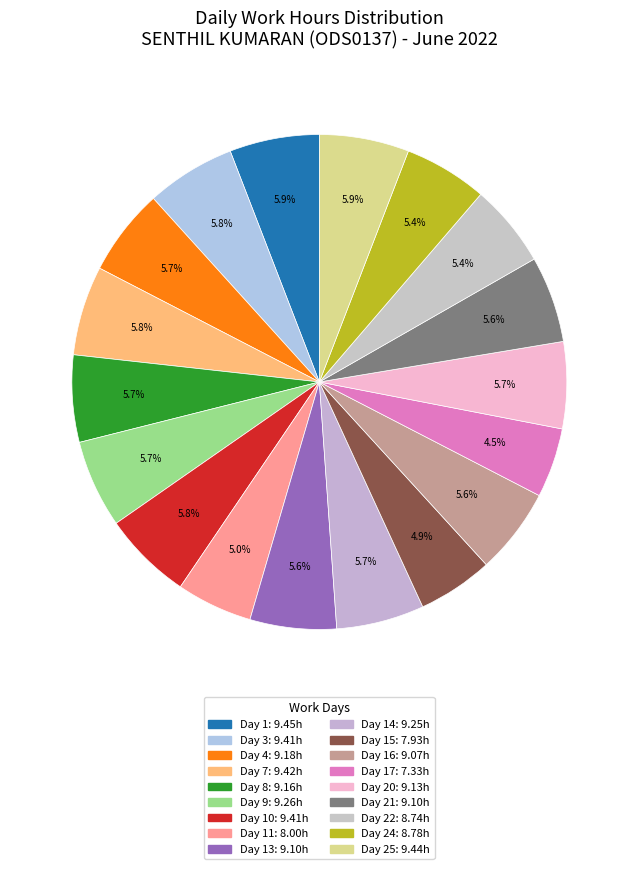

How many slices are in this pie chart?

18